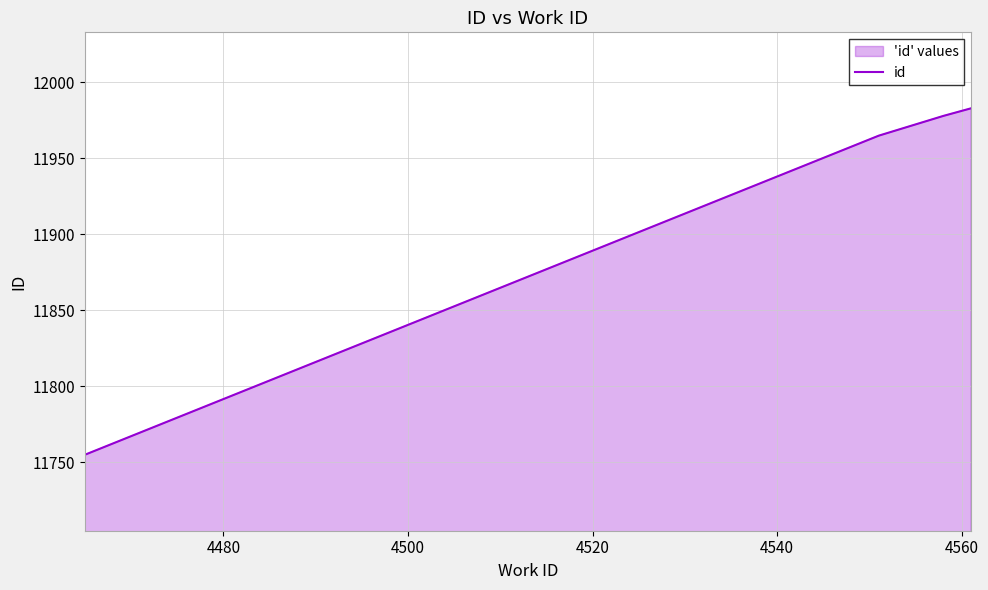

What is the greatest value displayed?

11983